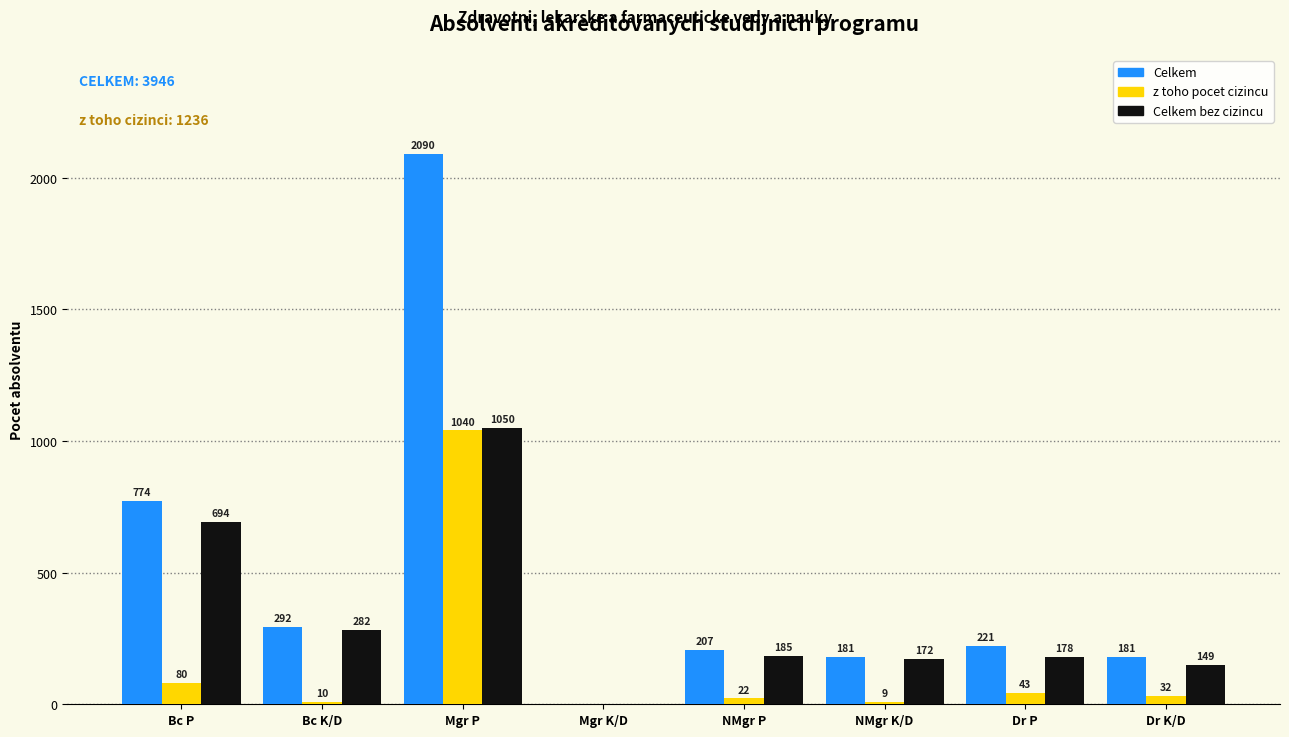

Reading right to left, list all the values displayed in this chart.

Celkem: Dr K/D=181	Dr P=221	NMgr K/D=181	NMgr P=207	Mgr K/D=0	Mgr P=2090	Bc K/D=292	Bc P=774
z toho pocet cizincu: Dr K/D=32	Dr P=43	NMgr K/D=9	NMgr P=22	Mgr K/D=0	Mgr P=1040	Bc K/D=10	Bc P=80
Celkem bez cizincu: Dr K/D=149	Dr P=178	NMgr K/D=172	NMgr P=185	Mgr K/D=0	Mgr P=1050	Bc K/D=282	Bc P=694